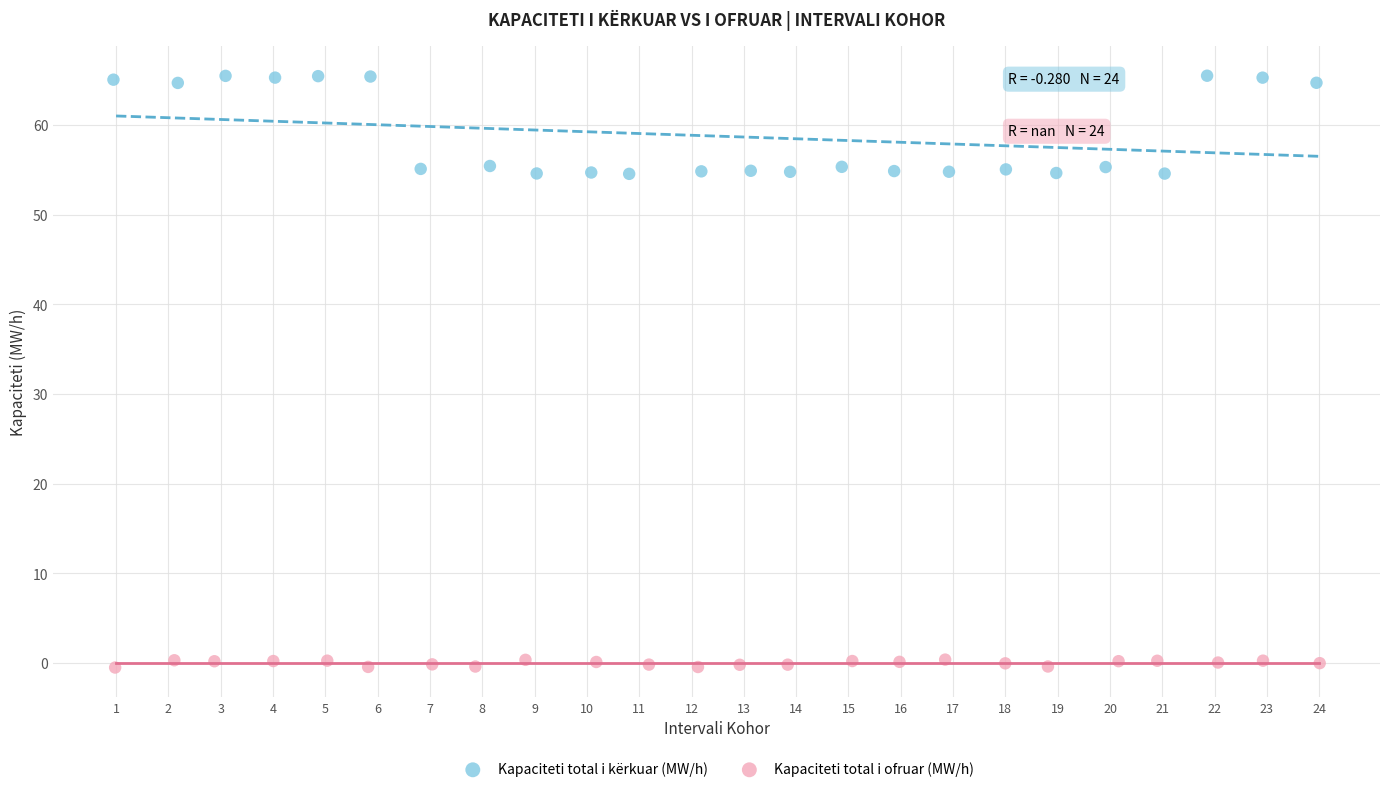

Which series has the largest Y range (max minus min)?

Kapaciteti total i kërkuar (MW/h)